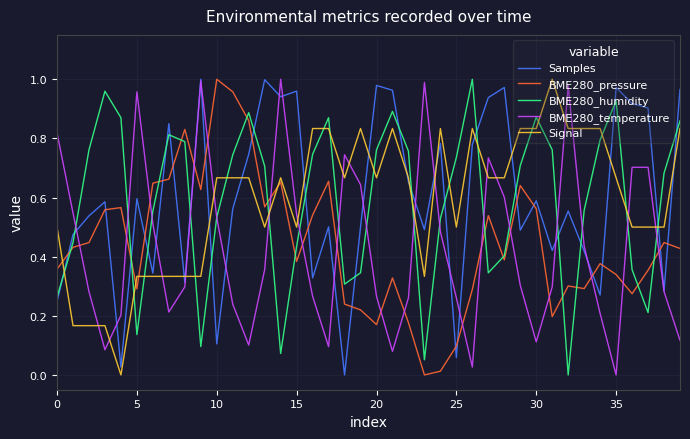

How many intersections are there between Signal and BME280_temperature?

17